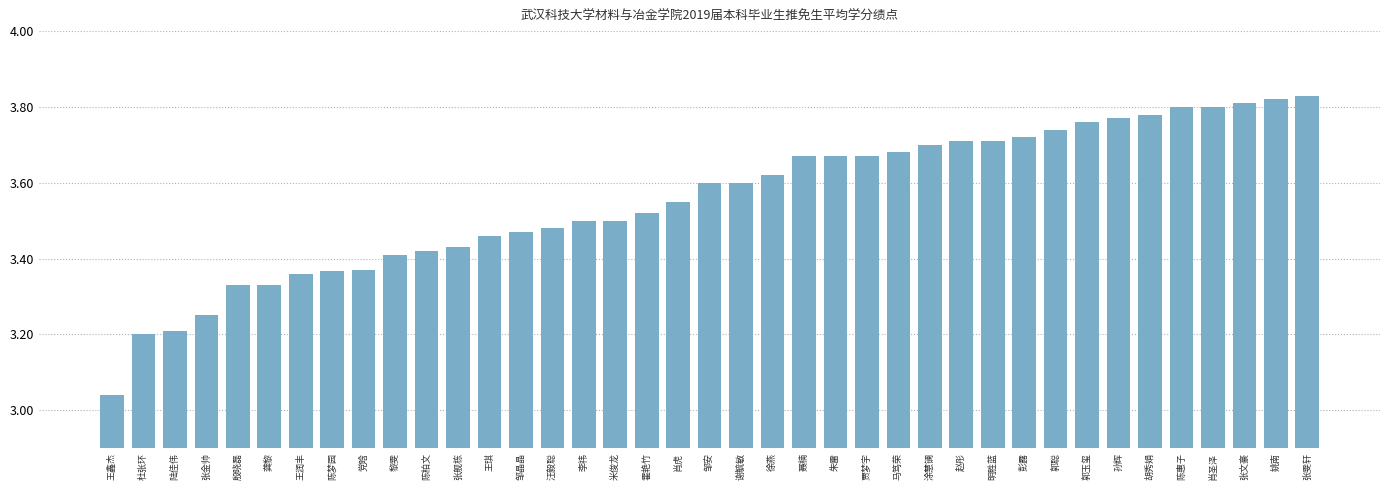

True or false: the data shows 6.6 at 张文豪.

False